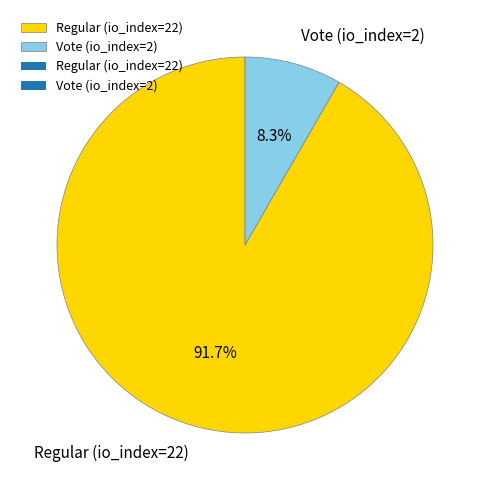

Which category accounts for the majority?

Regular (io_index=22)